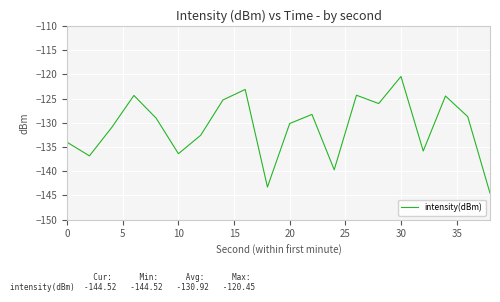

What is the smallest value displayed?

-144.5